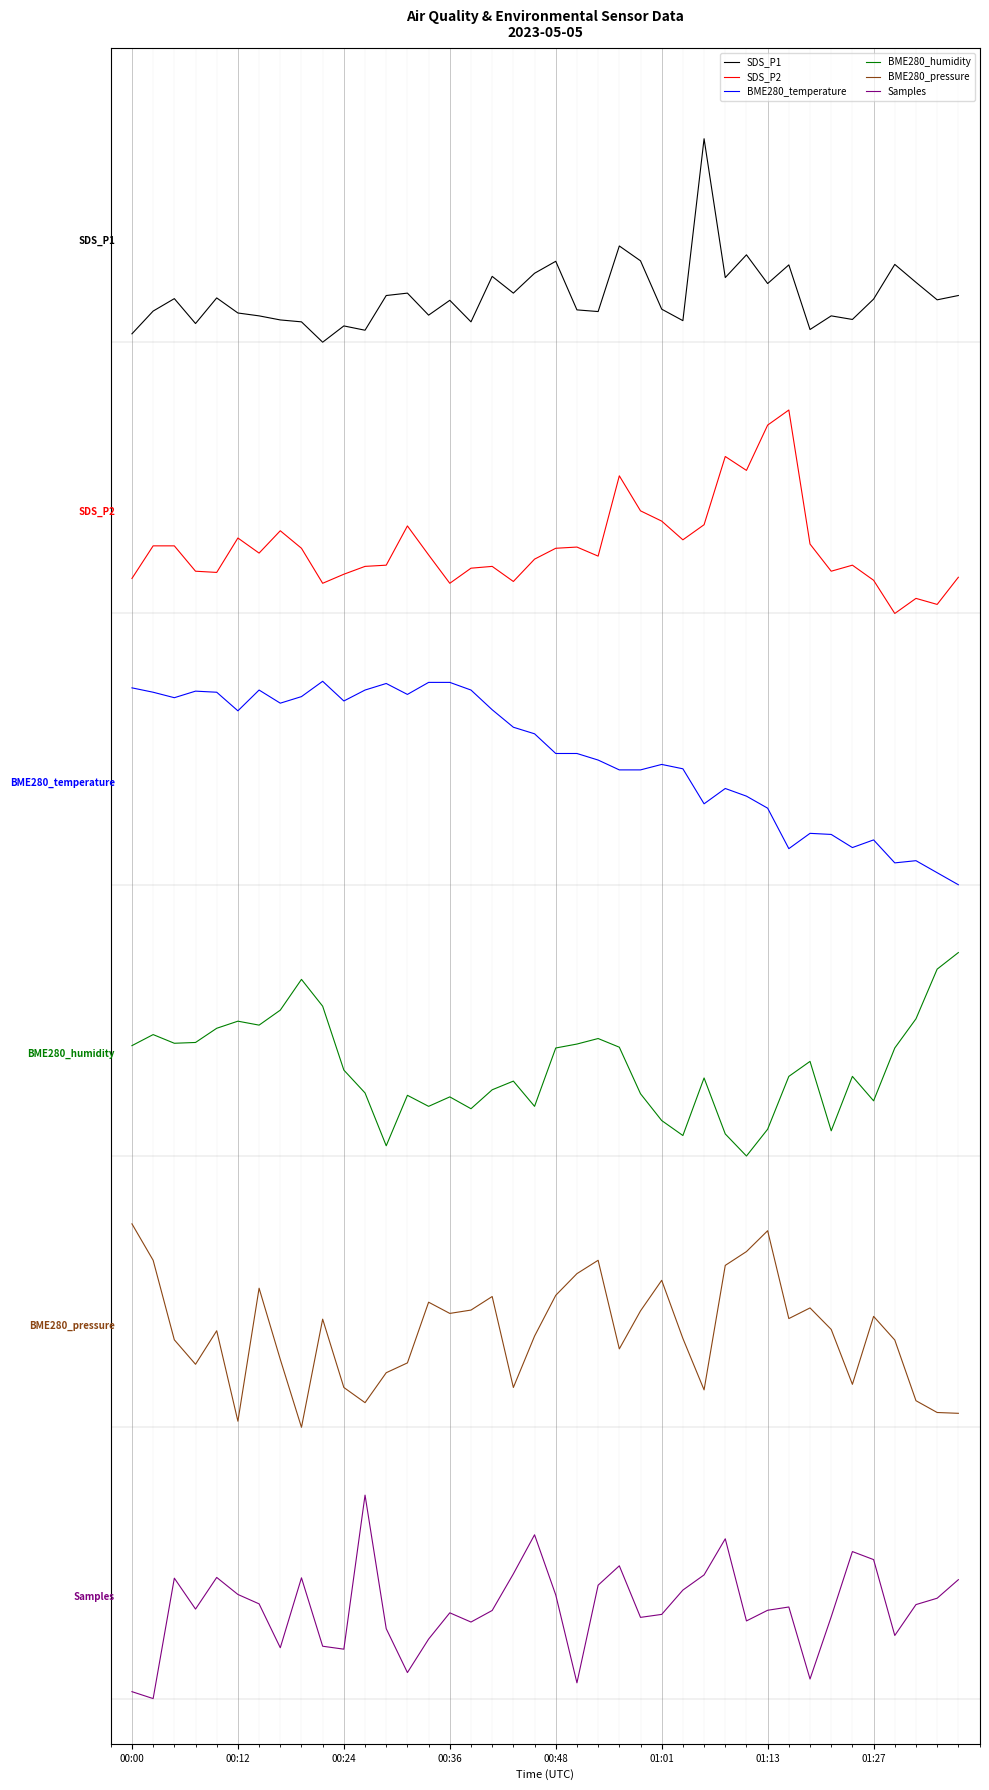

What are all the series names shown in the legend?

SDS_P1, SDS_P2, BME280_temperature, BME280_humidity, BME280_pressure, Samples